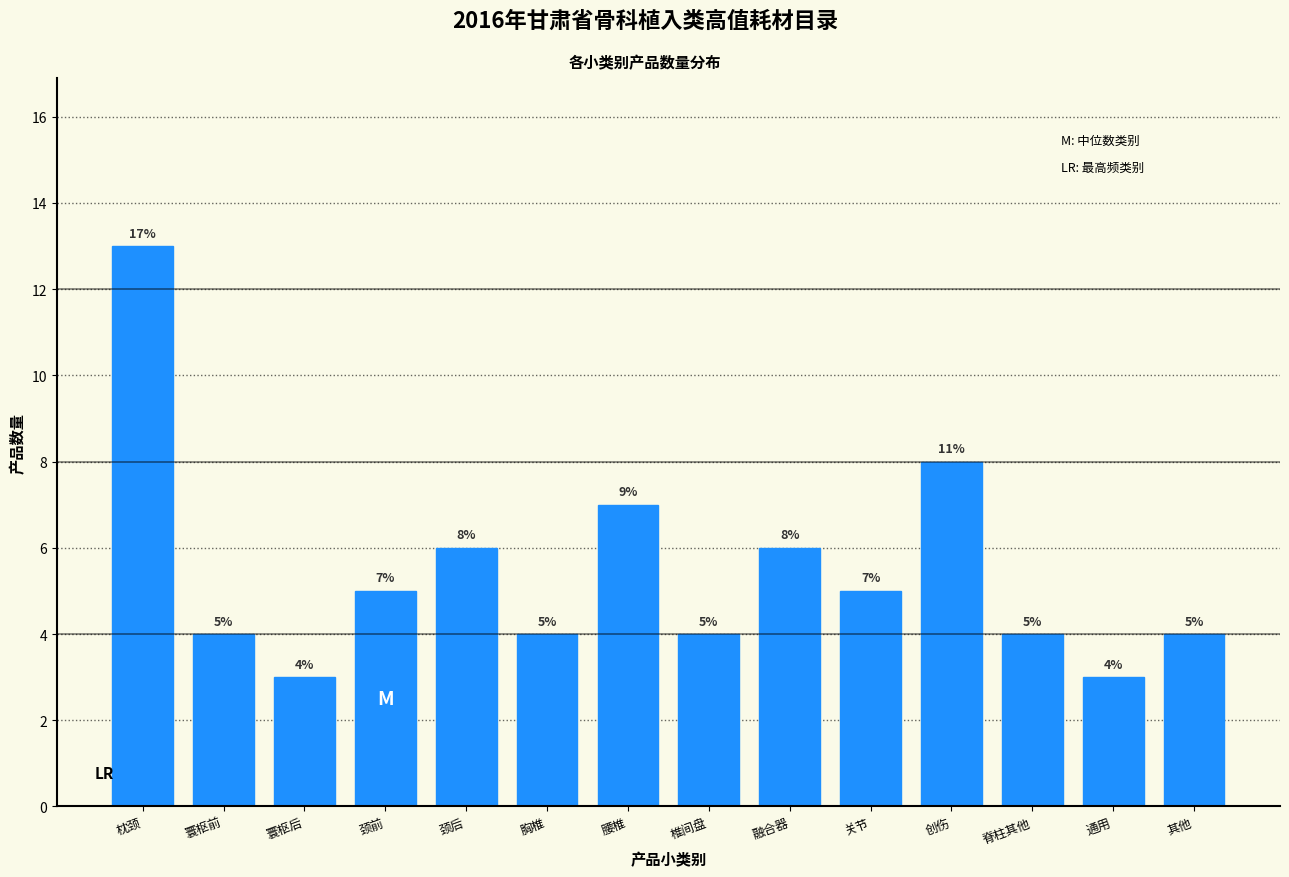

Reading left to right, what are all the values shown in this chart?

13	4	3	5	6	4	7	4	6	5	8	4	3	4